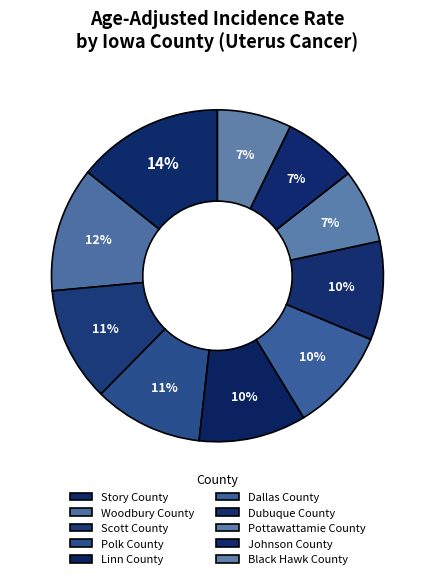

Rank the categories by value from highest to lowest.

Story County, Woodbury County, Scott County, Polk County, Linn County, Dallas County, Dubuque County, Pottawattamie County, Johnson County, Black Hawk County